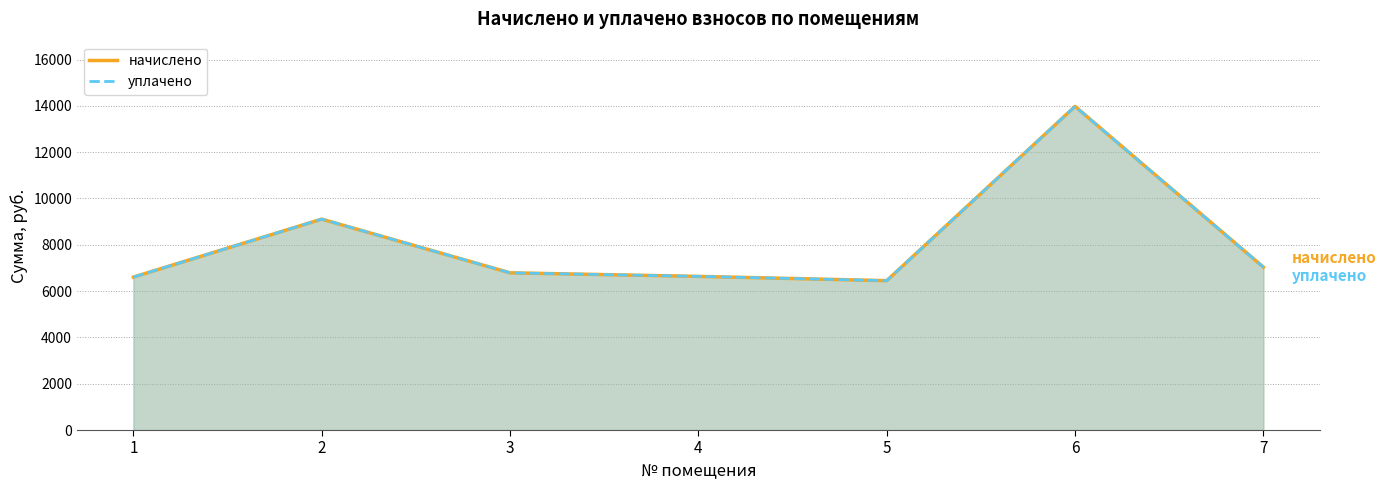

Rank the series at 6 from highest to lowest value.

начислено, уплачено